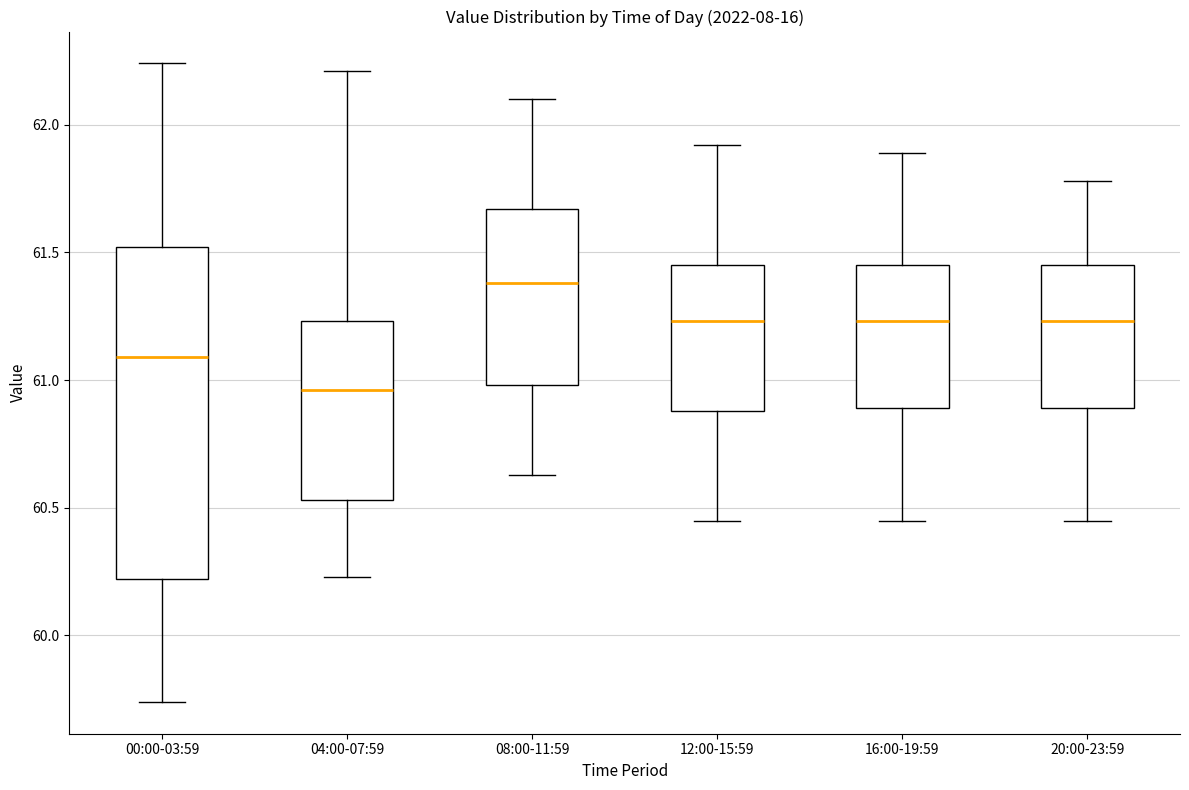

Reading left to right, read every box against the y-axis: the position of its median line, the range the box covers, and the ends of its whiskers. The values are not printed on the chart, so give them approximately, as read against the axis.

00:00-03:59: median 61.10, box 60.20 to 61.50, whiskers 59.75 to 62.25
04:00-07:59: median 60.95, box 60.55 to 61.25, whiskers 60.25 to 62.20
08:00-11:59: median 61.40, box 61.00 to 61.65, whiskers 60.65 to 62.10
12:00-15:59: median 61.25, box 60.90 to 61.45, whiskers 60.45 to 61.90
16:00-19:59: median 61.25, box 60.90 to 61.45, whiskers 60.45 to 61.90
20:00-23:59: median 61.25, box 60.90 to 61.45, whiskers 60.45 to 61.80